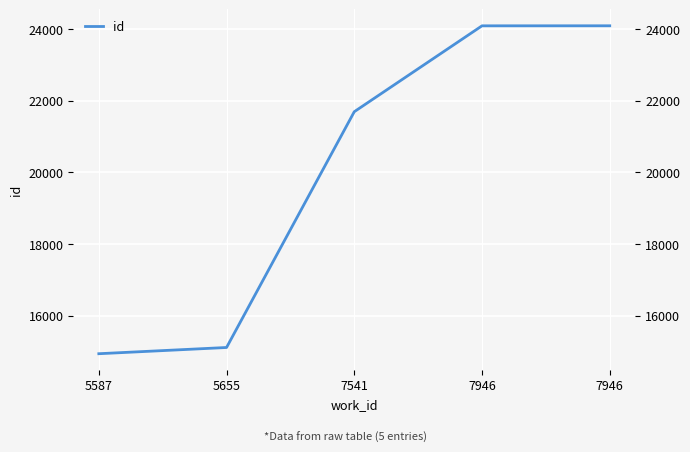

Which has a higher value, 7541 or 5655?

7541